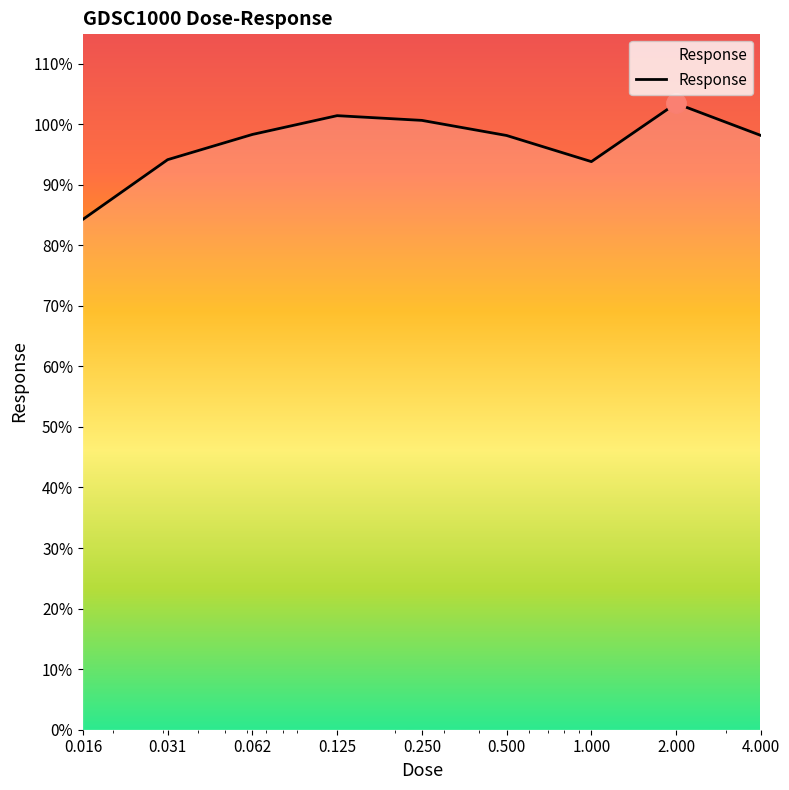

What is the greatest value displayed?

103.4